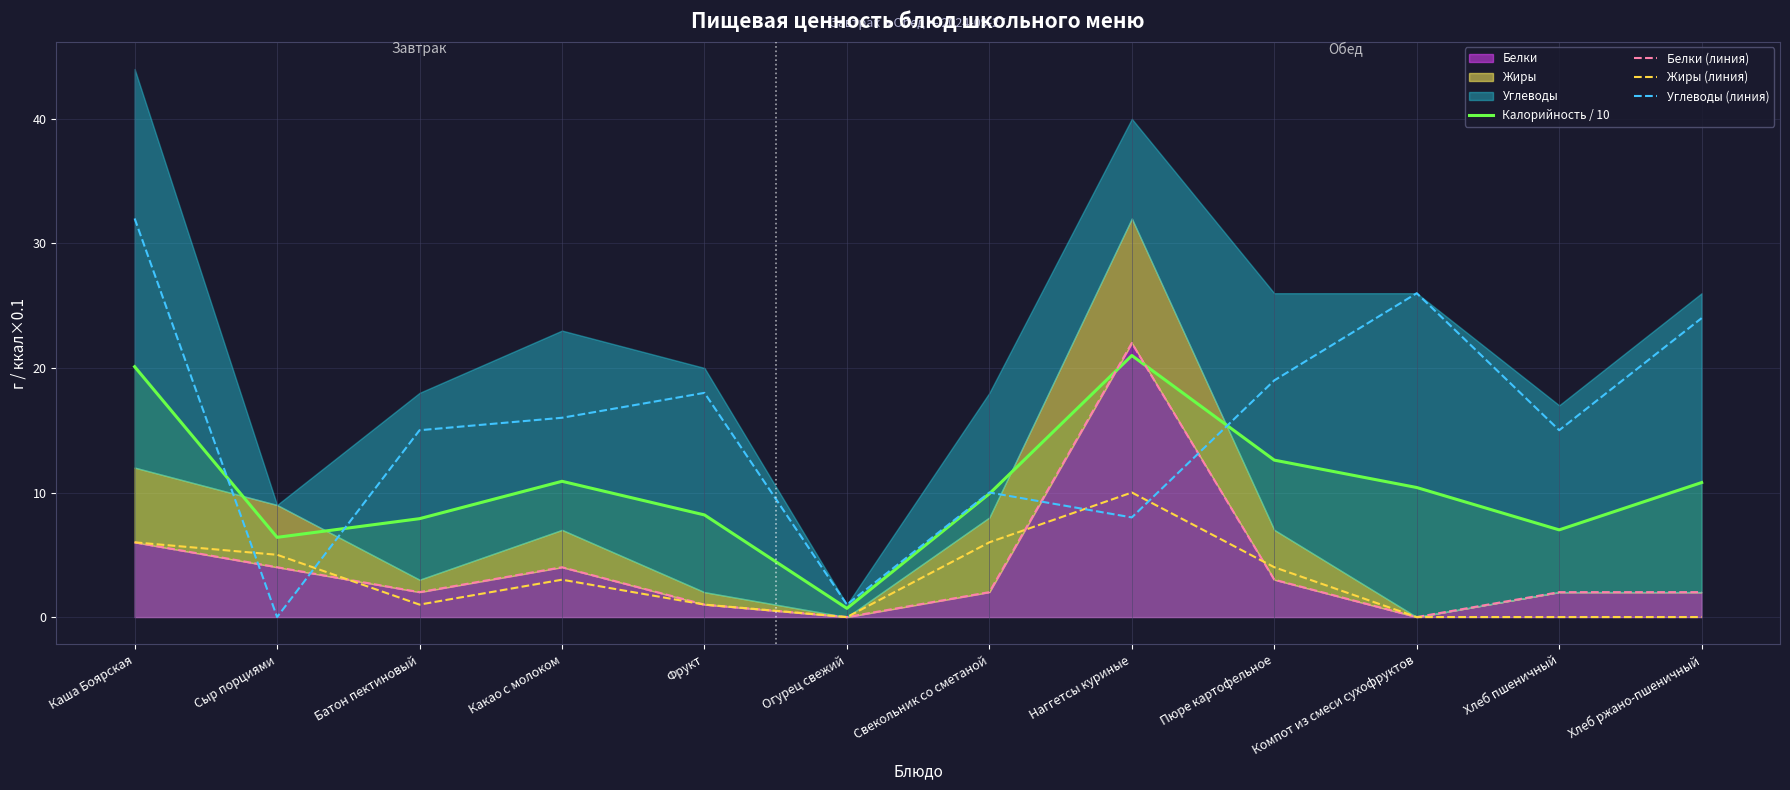

After their last crossing, which series has the higher values: Белки (линия) or Жиры (линия)?

Жиры (линия)